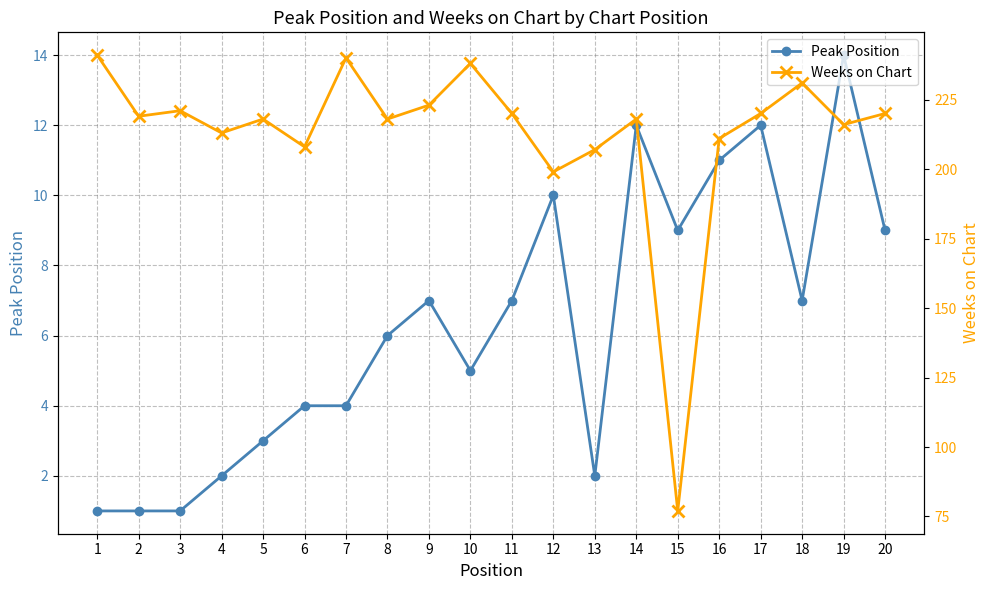

Between 1 and 15, which series saw the biggest shift?

Weeks on Chart